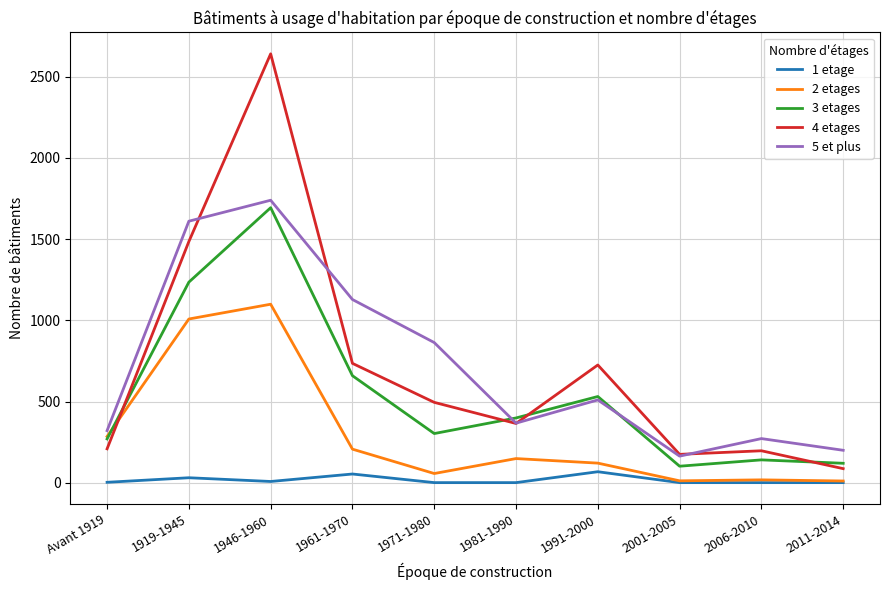

Which series has the largest range (max minus min)?

4 etages